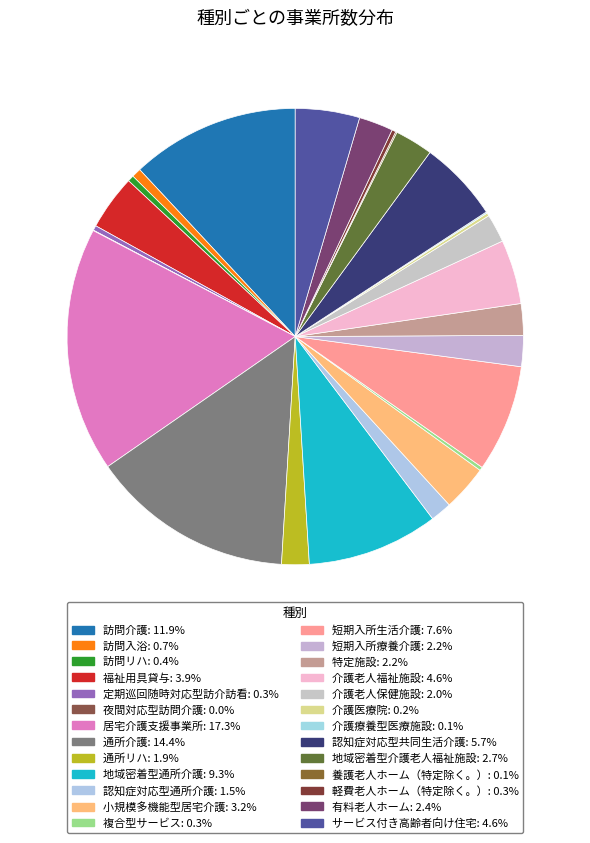

Combined, do 短期入所療養介護 and 福祉用具貸与 account for over 50%?

No